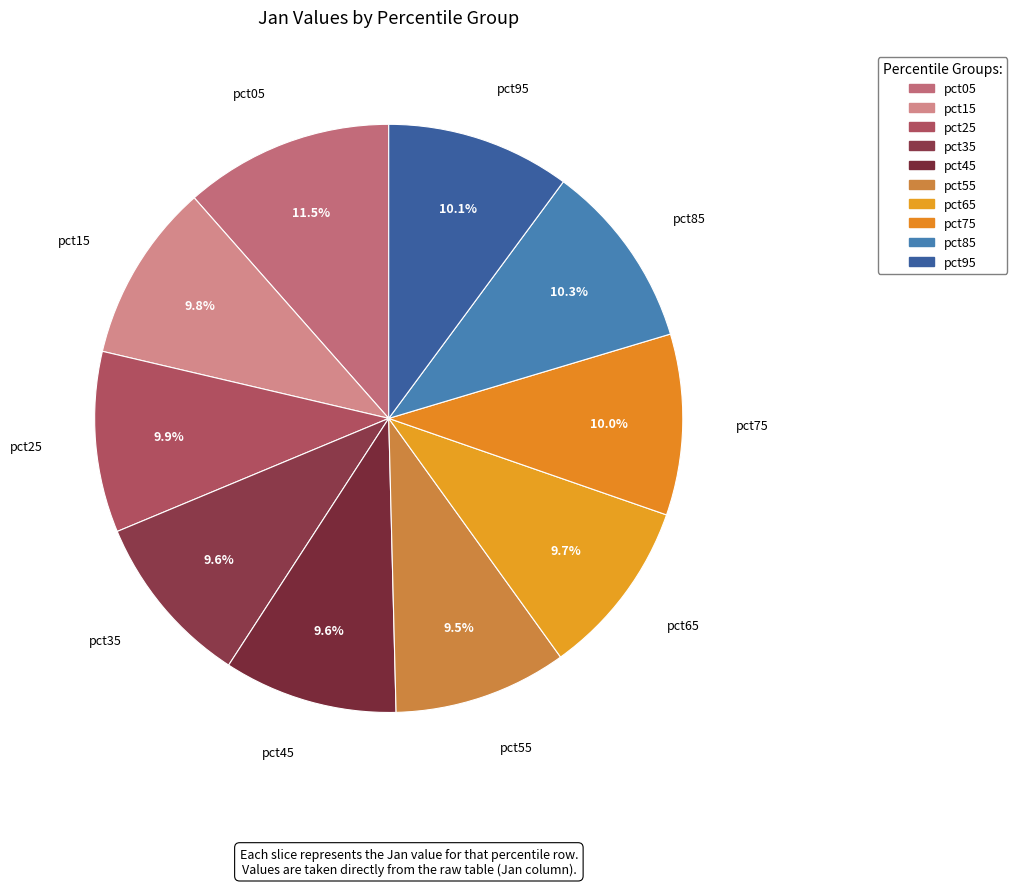

To the nearest percent, what is the average slice percentage?

10%